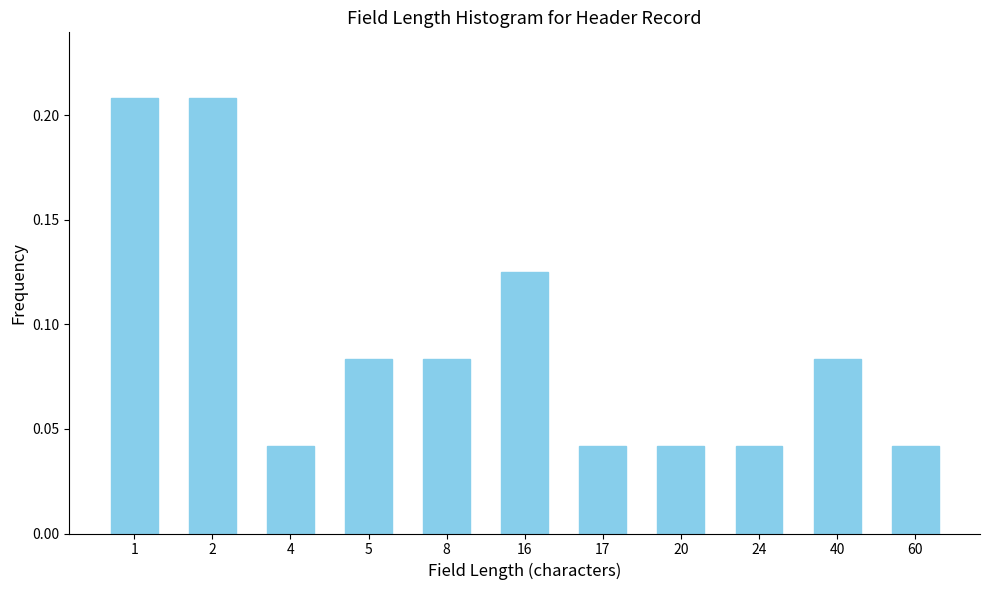

How many values are between 0 and 1?

11